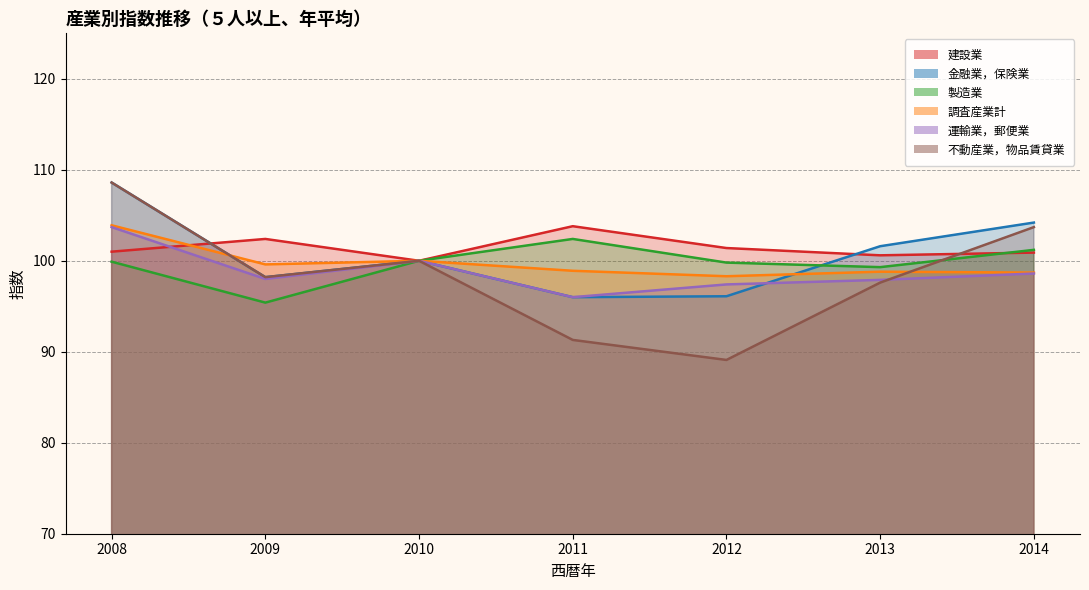

What is the sum of the 金融業，保険業 values at 2010 and 2008?

208.6